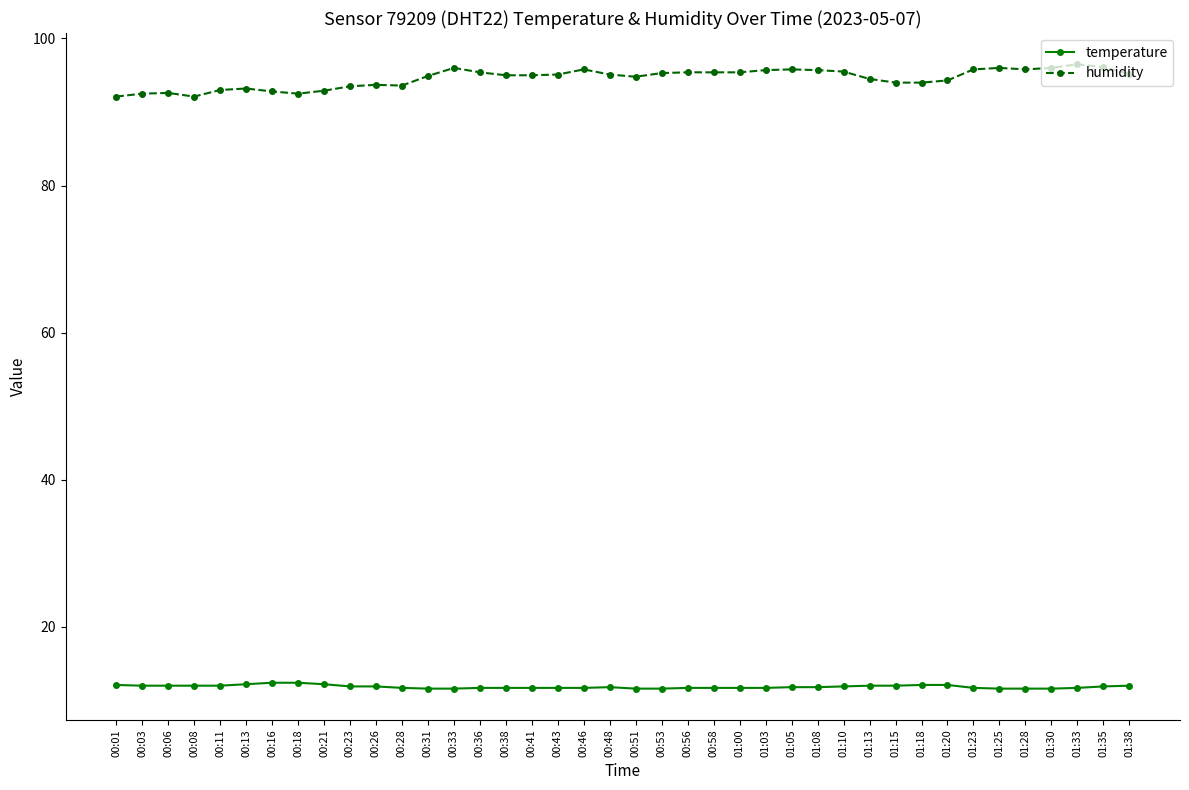

Is it true that humidity equals 94.0 at 01:18?

True